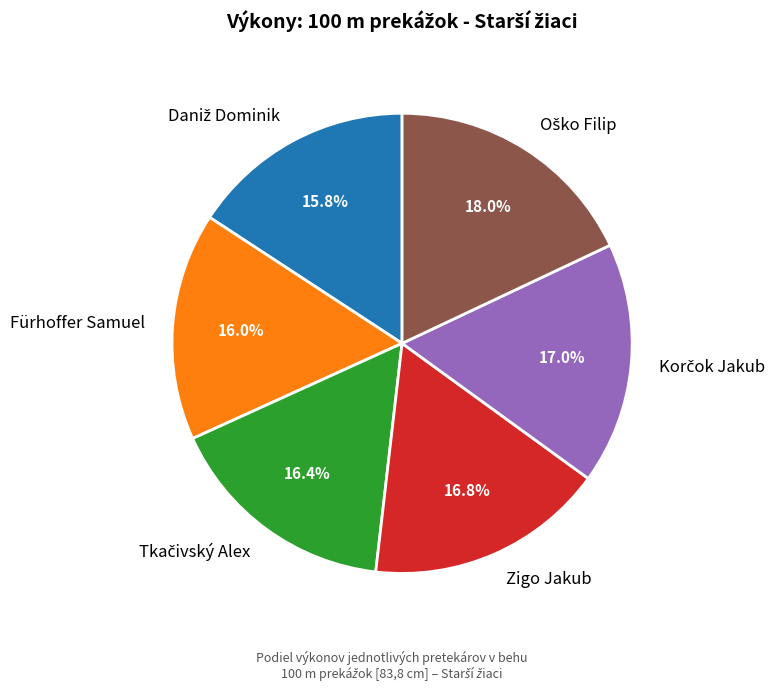

Is there a majority slice in this chart?

No